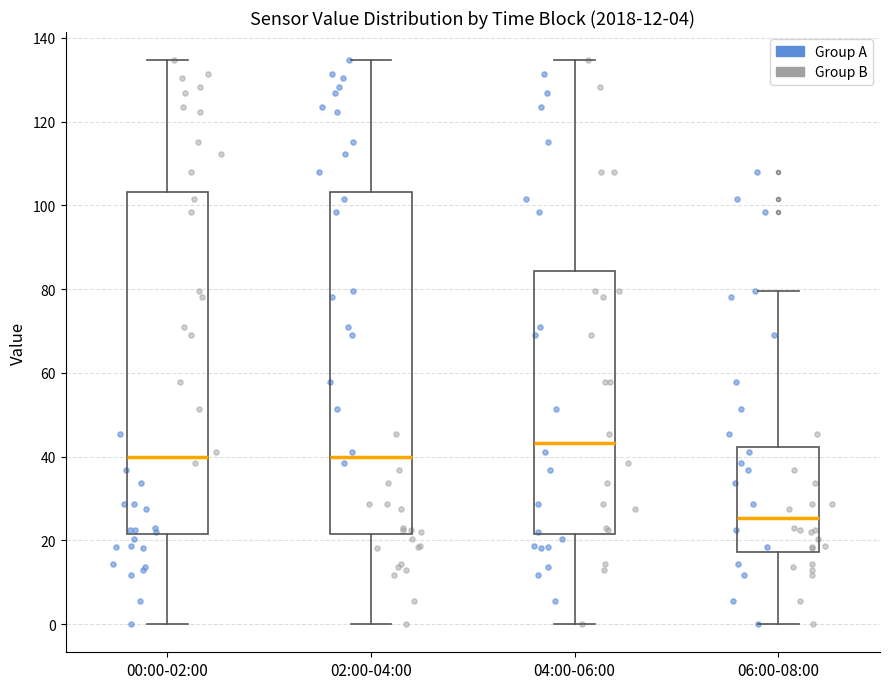

Which box has the highest median line?

04:00-06:00